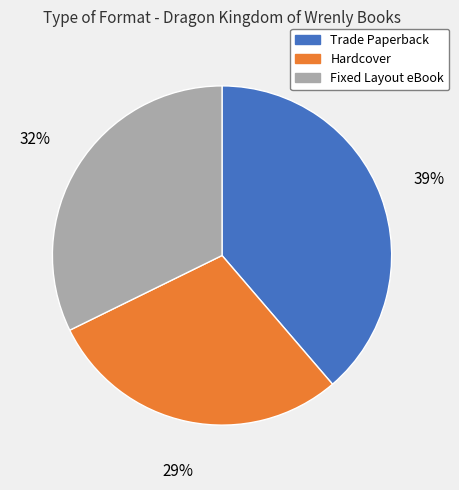

How many slices are in this pie chart?

3